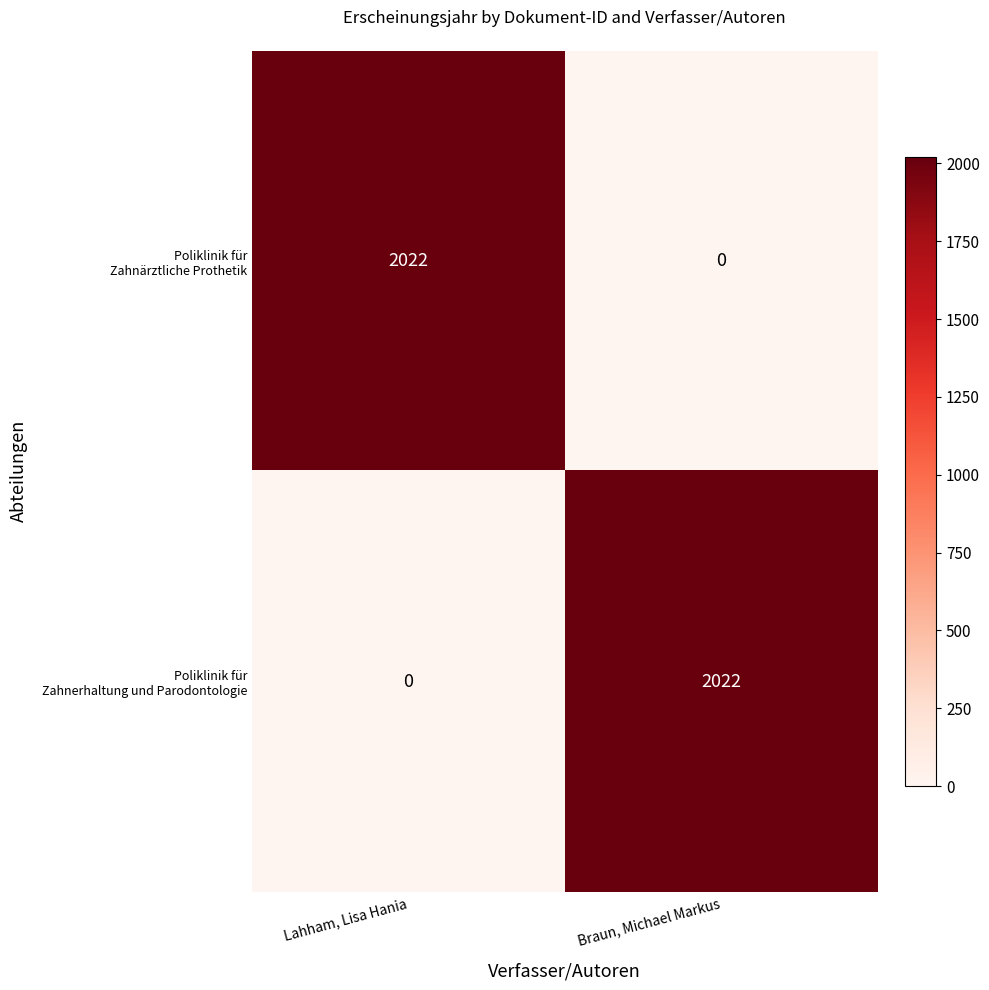

What is the spread (max minus min) of values at Lahham, Lisa Hania?

2022